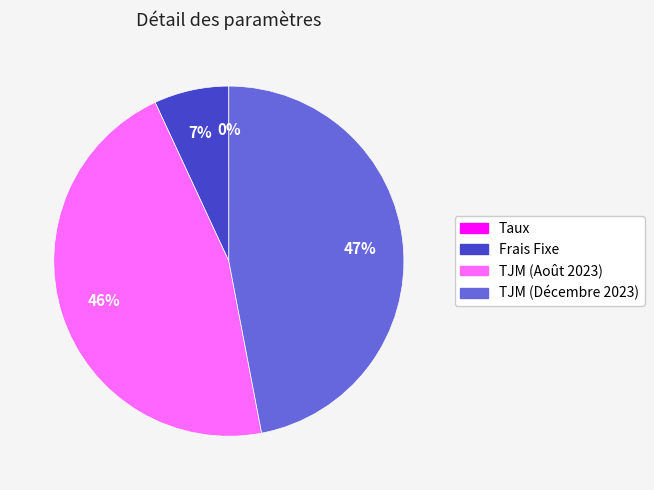

True or false: TJM (Décembre 2023) accounts for 33% of the total.

False